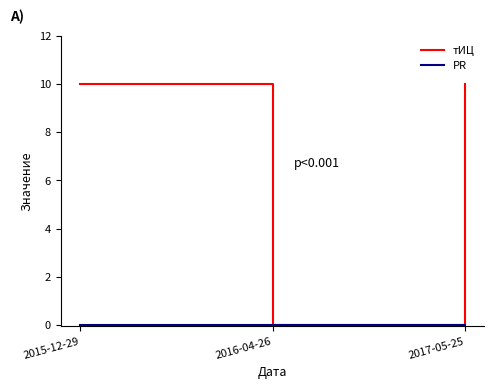

How many series are shown in this chart?

2